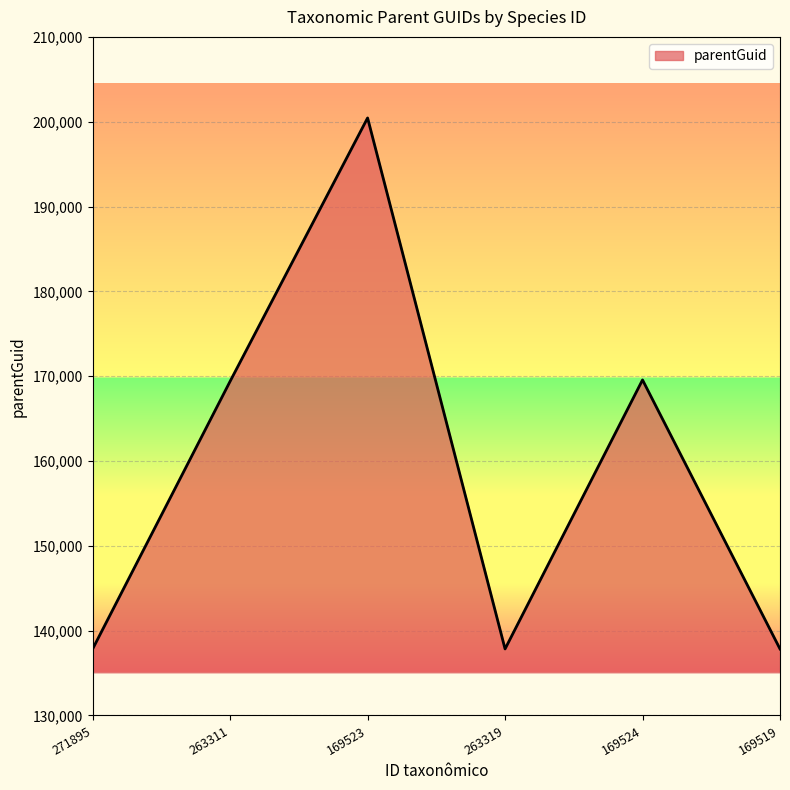

What is the greatest value displayed?

200444